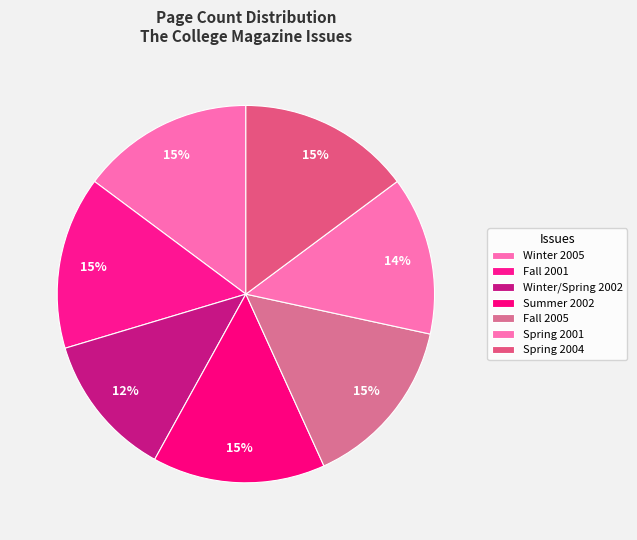

How many slices are in this pie chart?

7